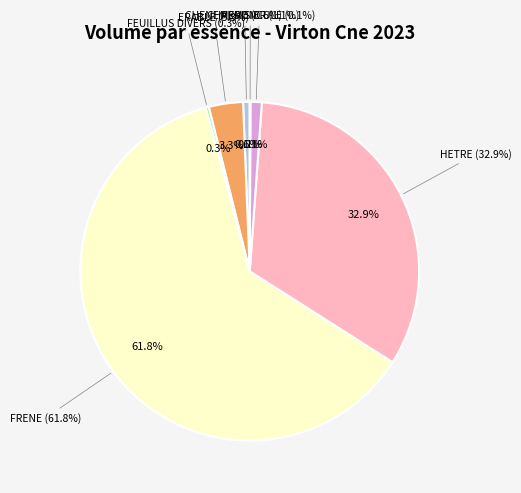

What percentage is the ERABLE slice, to the nearest percent?

3%